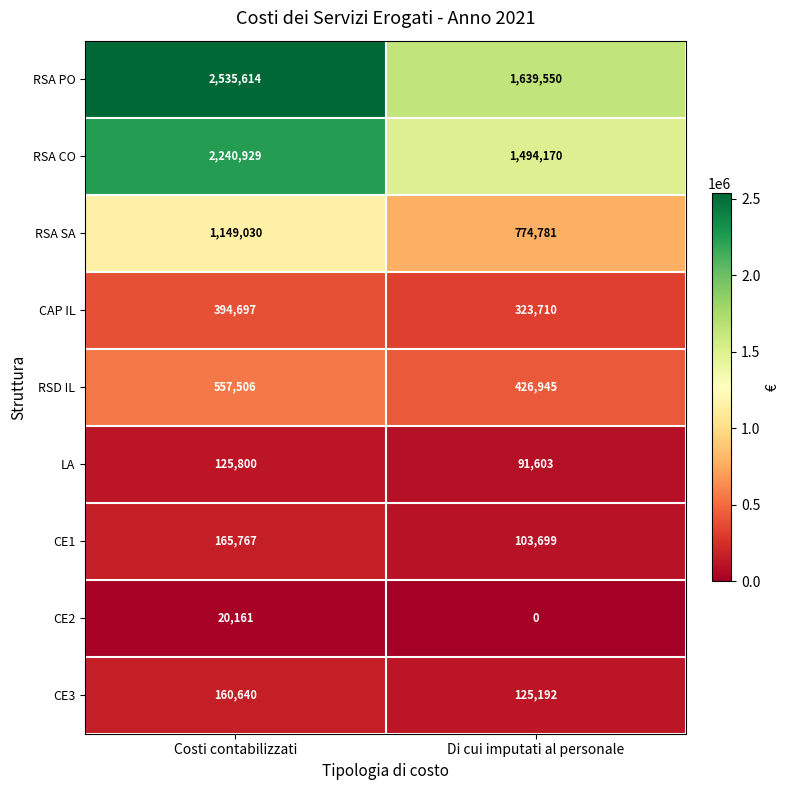

Count the number of categories in the chart.

2